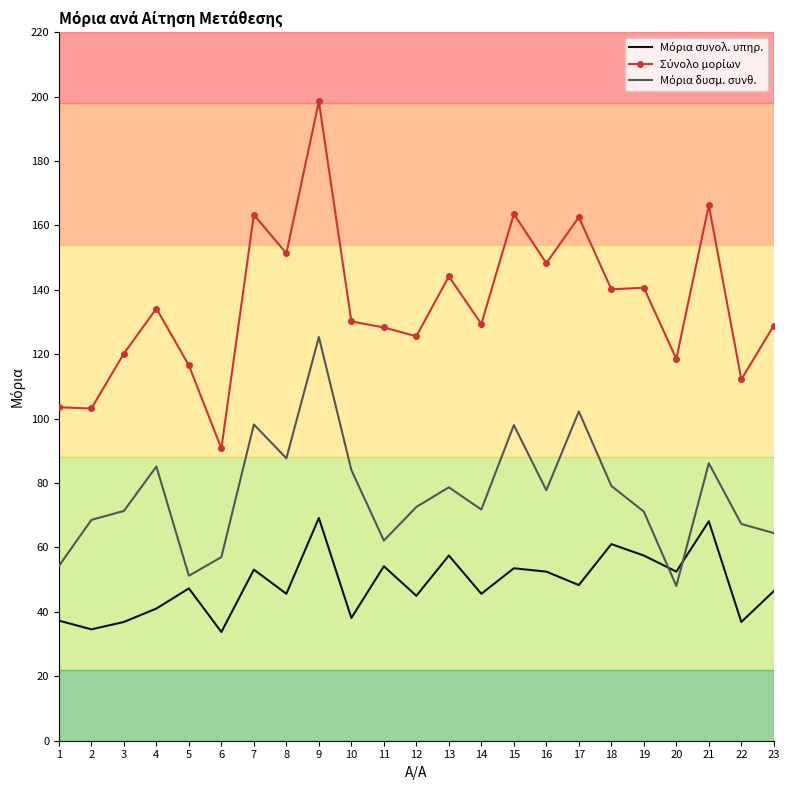

What is the total value across all series at 1?

195.1